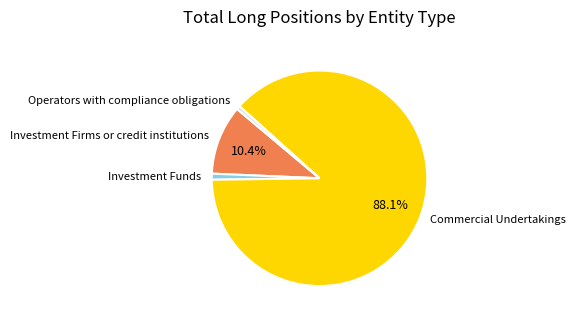

To the nearest percent, what is the difference between the Commercial Undertakings and Investment Funds slice percentages?

87%